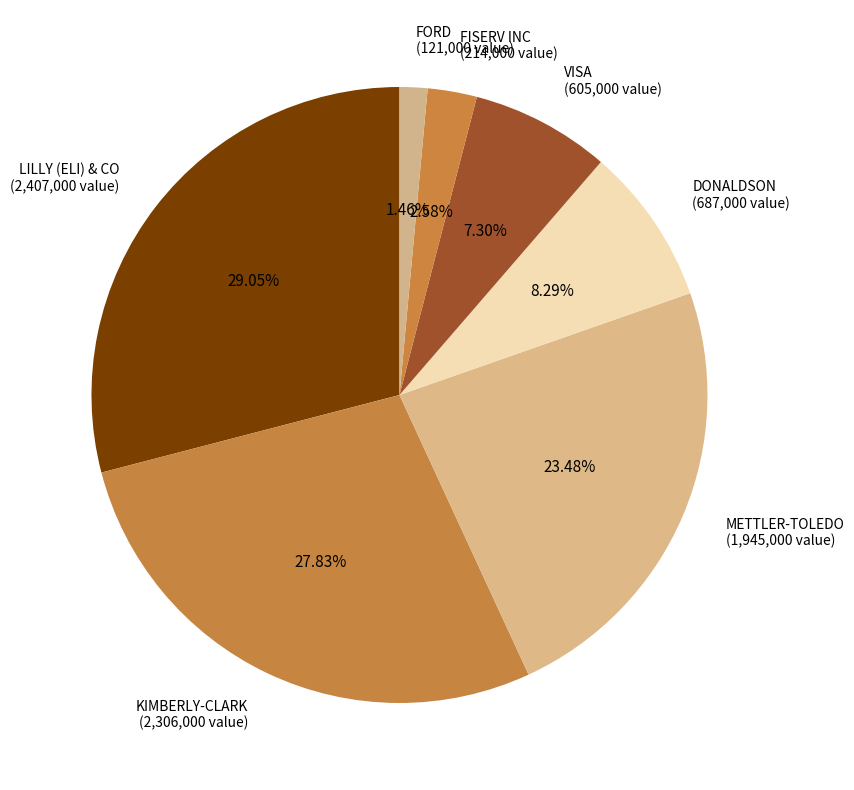

Which category has the biggest portion of the pie?

LILLY (ELI) & CO